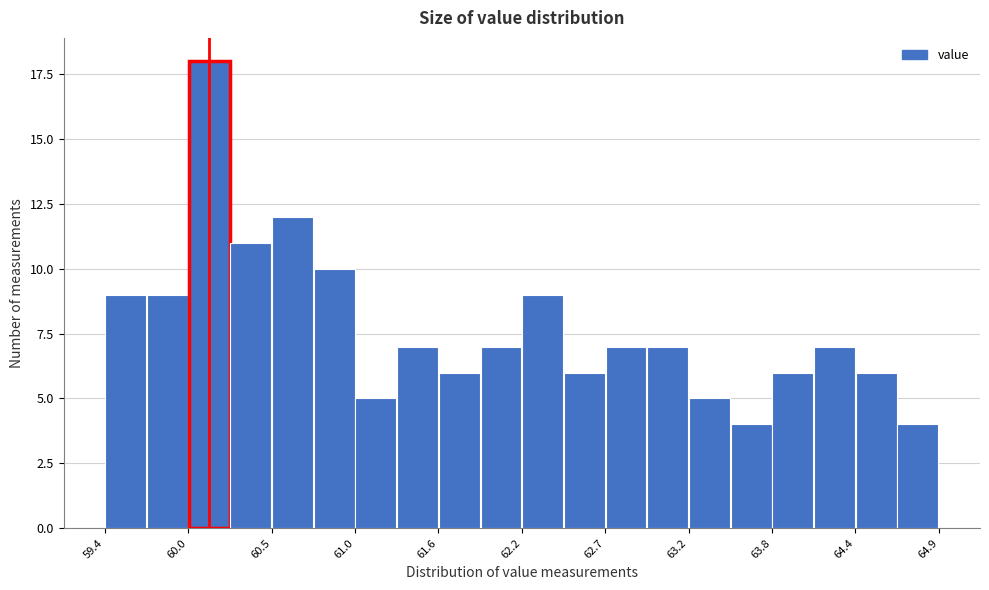

Read against the x-axis, roughly where is the centre of the tallest bar?

60.1